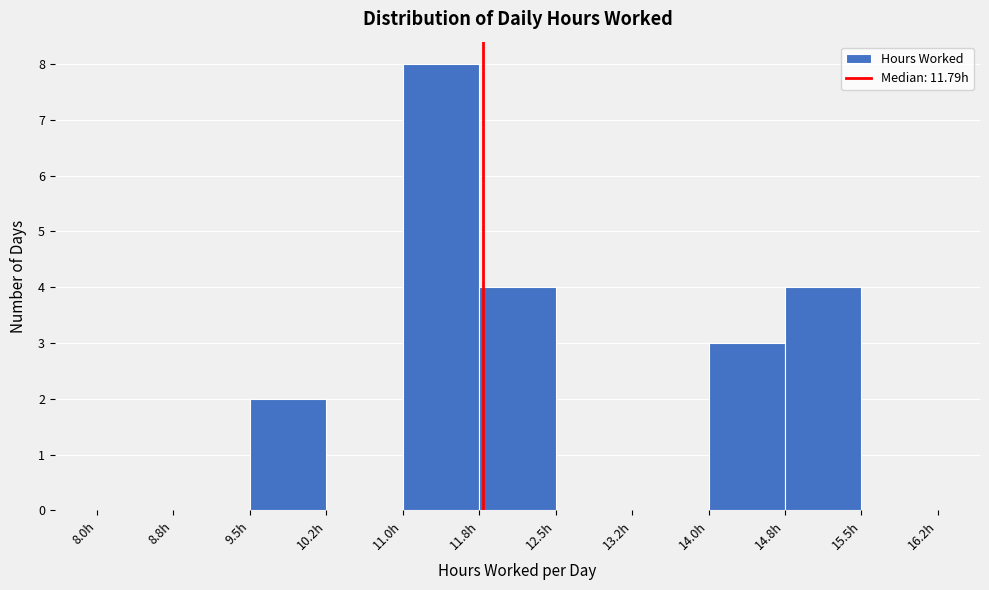

Over which range of the x-axis is the bar tallest?

11.00 to 11.75